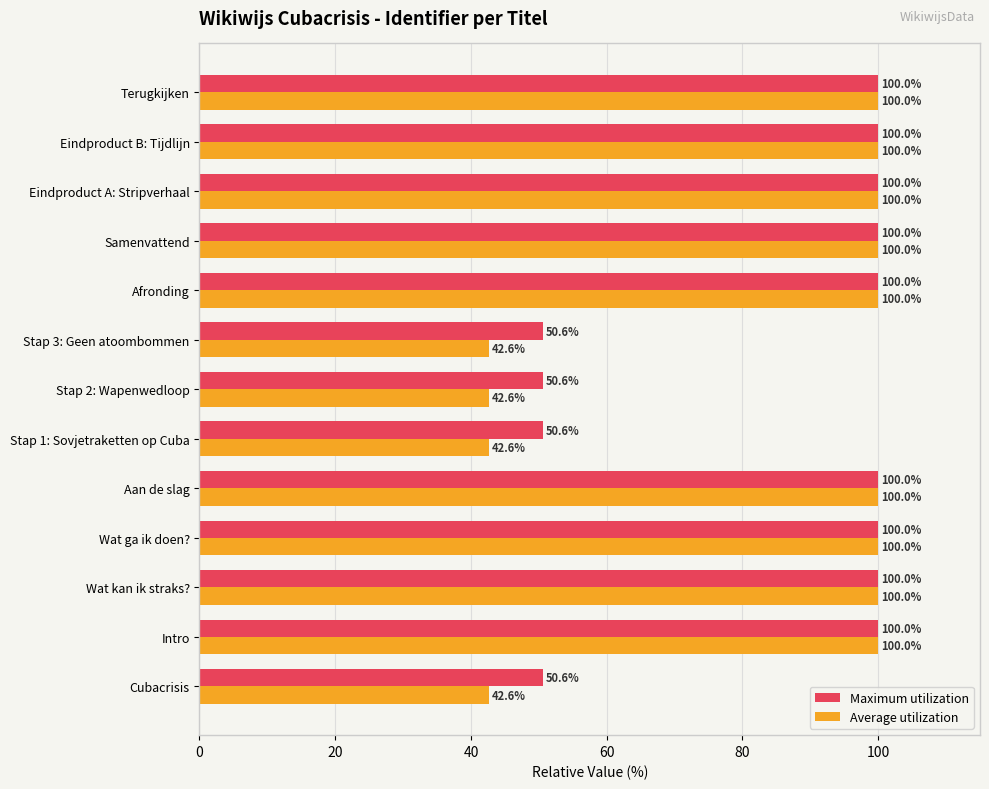

What is the total value across all series at Eindproduct A: Stripverhaal?

200.0